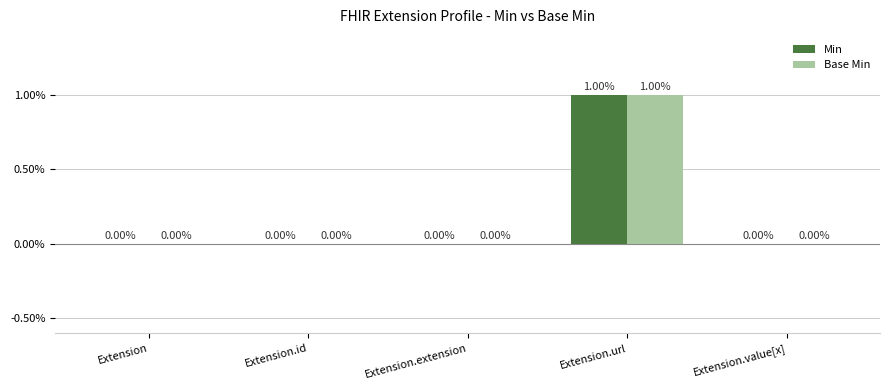

The Base Min series shows -1 at Extension.value[x]. True or false?

False